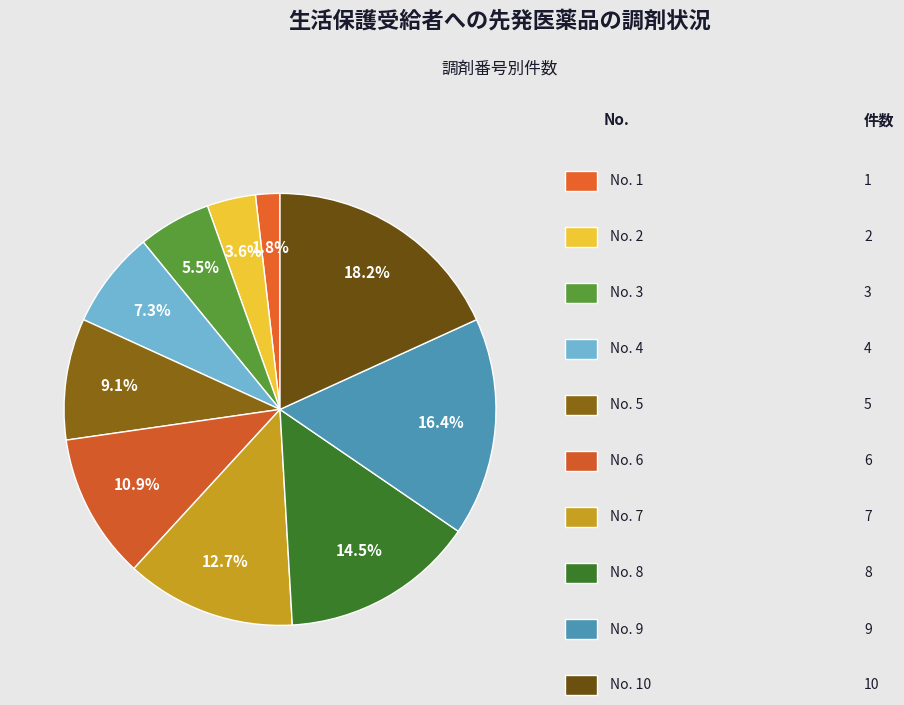

To the nearest percent, what is the average slice percentage?

10%